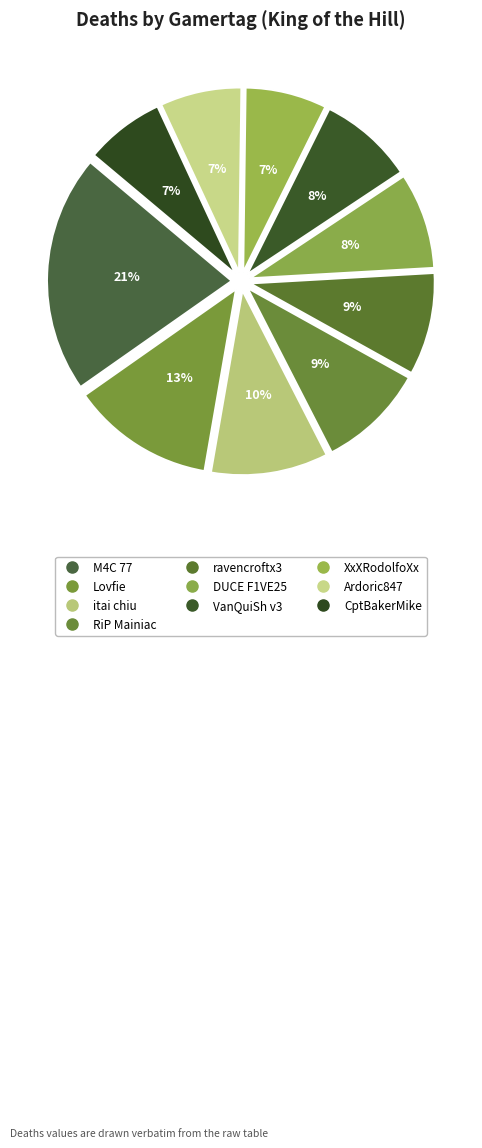

Is DUCE F1VE25 the majority of the pie?

No